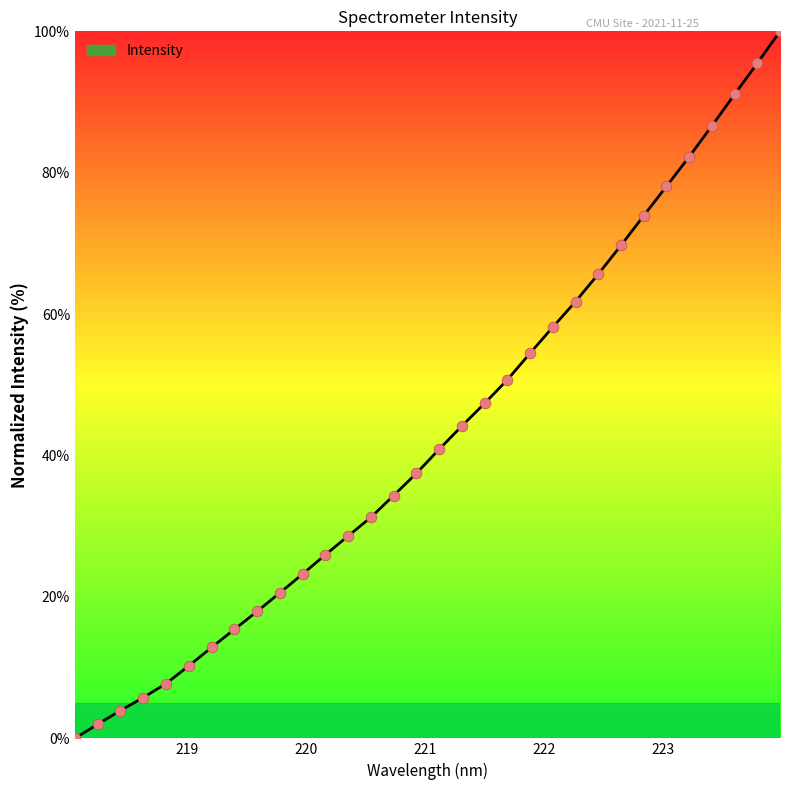

What is the maximum value shown in the chart?

100.0